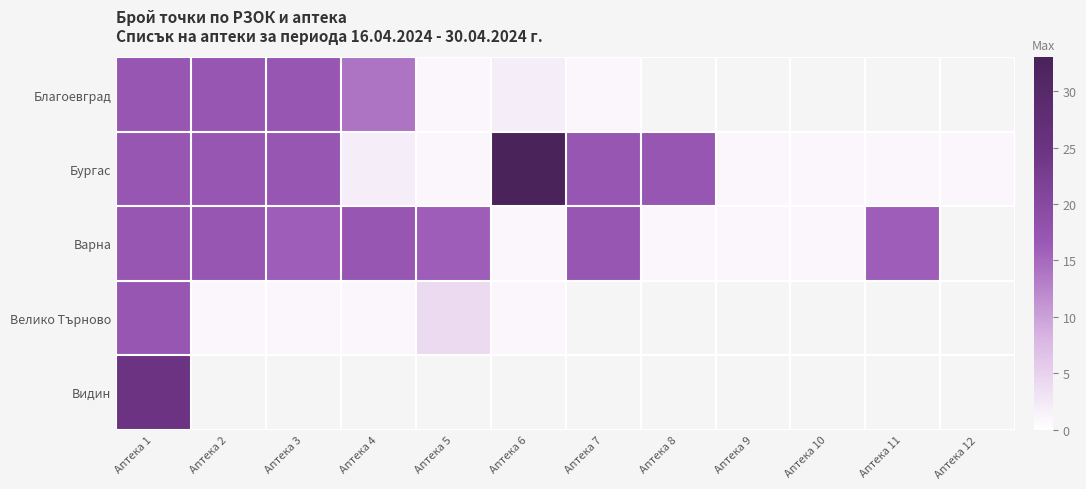

Rank the series by their maximum value, from lowest to highest.

Благоевград, Варна, Велико Търново, Видин, Бургас